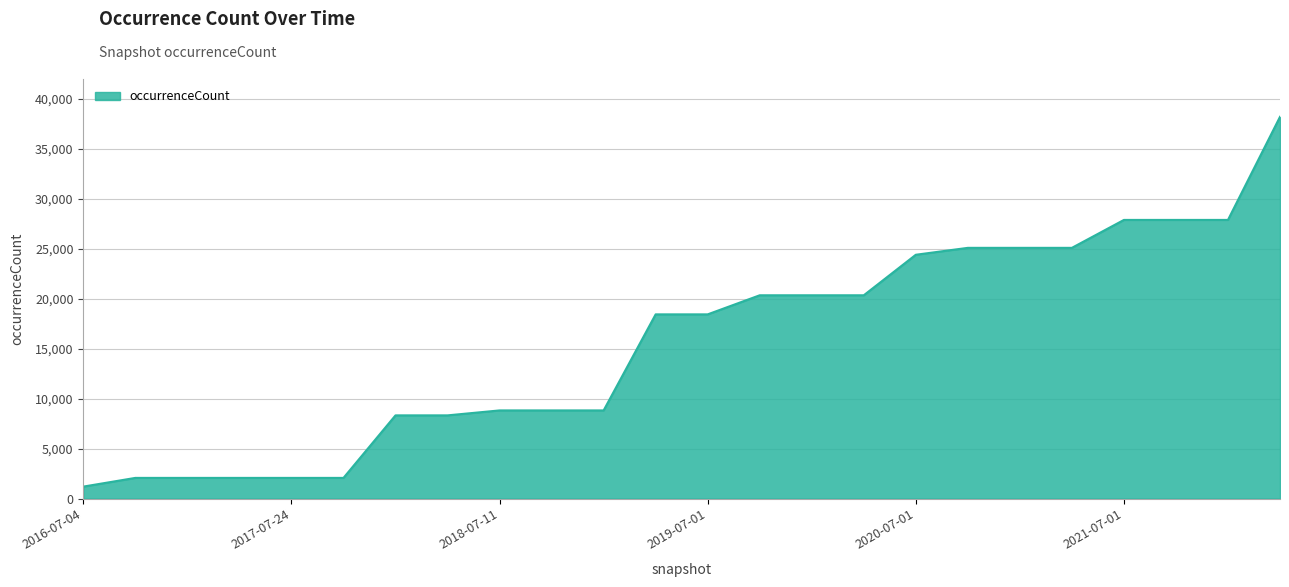

What is the maximum value shown in the chart?

38214